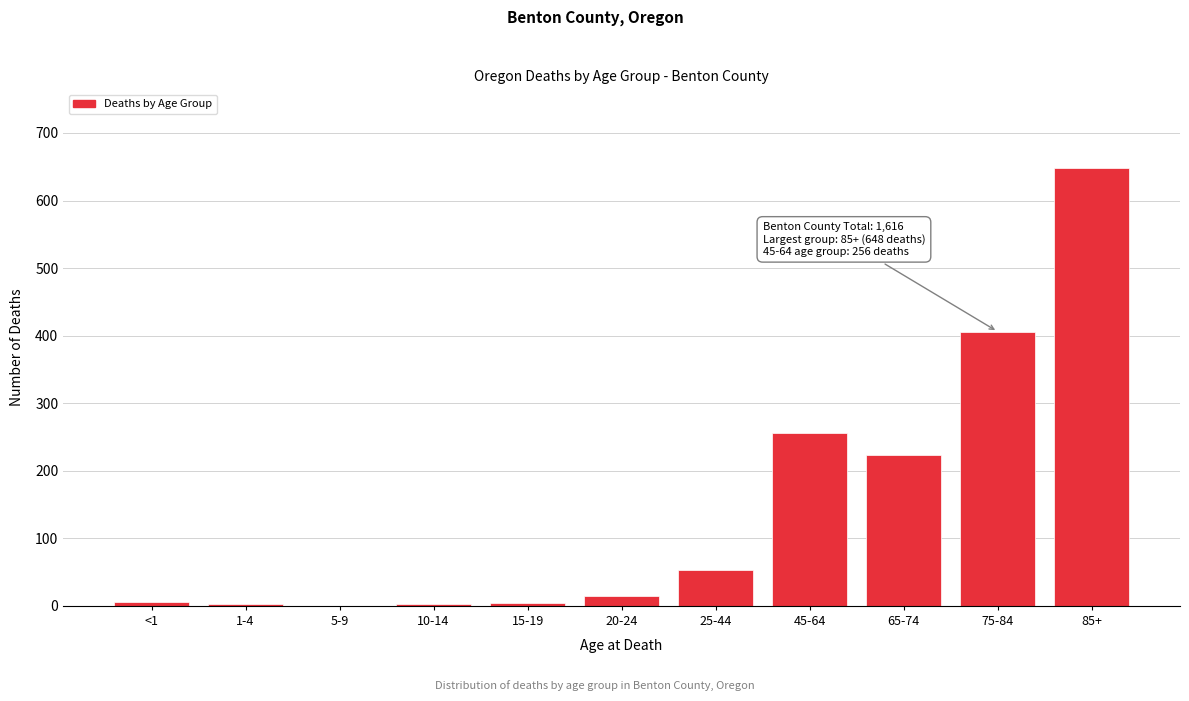

At which category does the chart reach its peak across all series?

85+